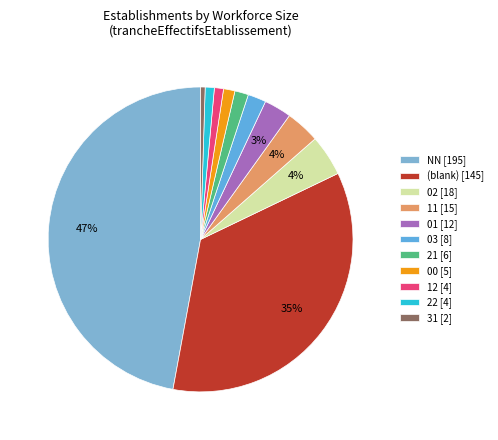

To the nearest percent, what is the difference between the largest and smallest slice percentages?

47%